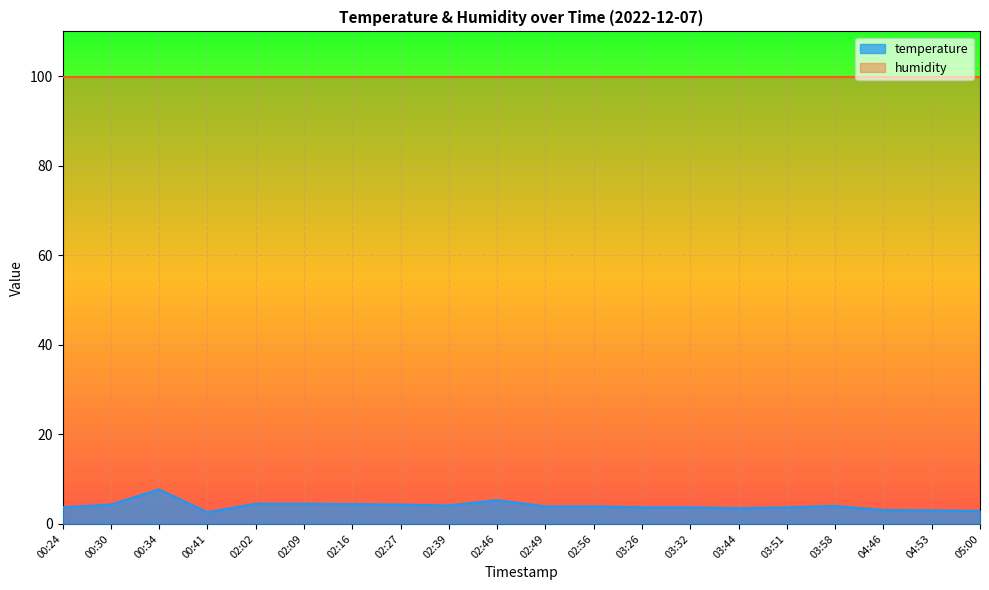

List the labels in order of value, smallest first.

00:41, 05:00, 04:53, 04:46, 03:44, 00:24, 03:26, 03:32, 03:51, 02:49, 02:56, 03:58, 02:39, 00:30, 02:27, 02:16, 02:02, 02:09, 02:46, 00:34